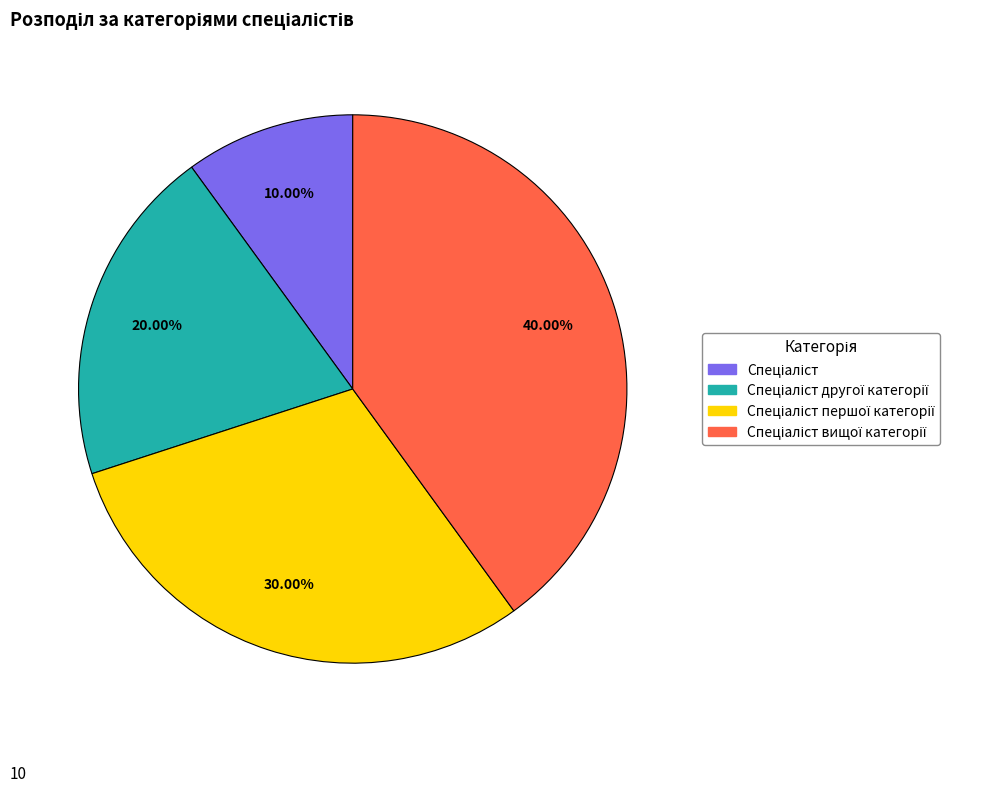

Is there any slice that represents more than half of the pie?

No